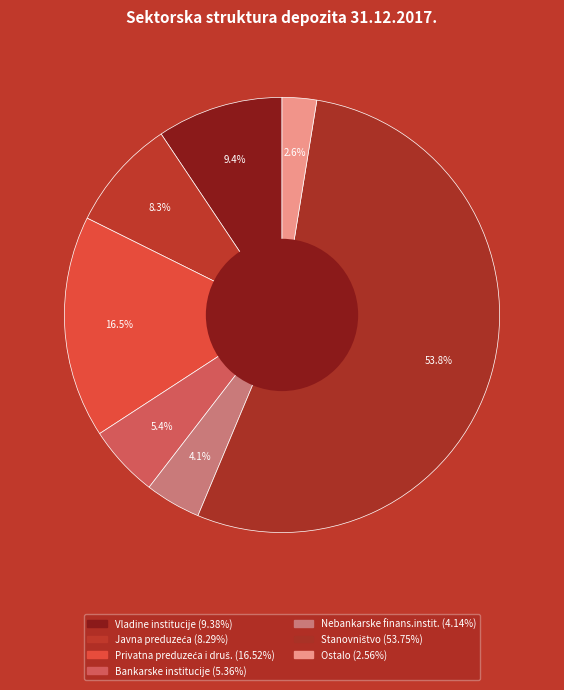

To the nearest percent, what is the average slice percentage?

14%